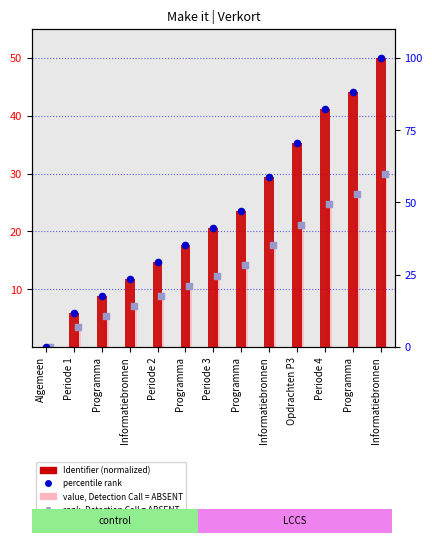

Is the value of percentile rank at Algemeen greater than the value of value, Detection Call = ABSENT at Periode 1?

No